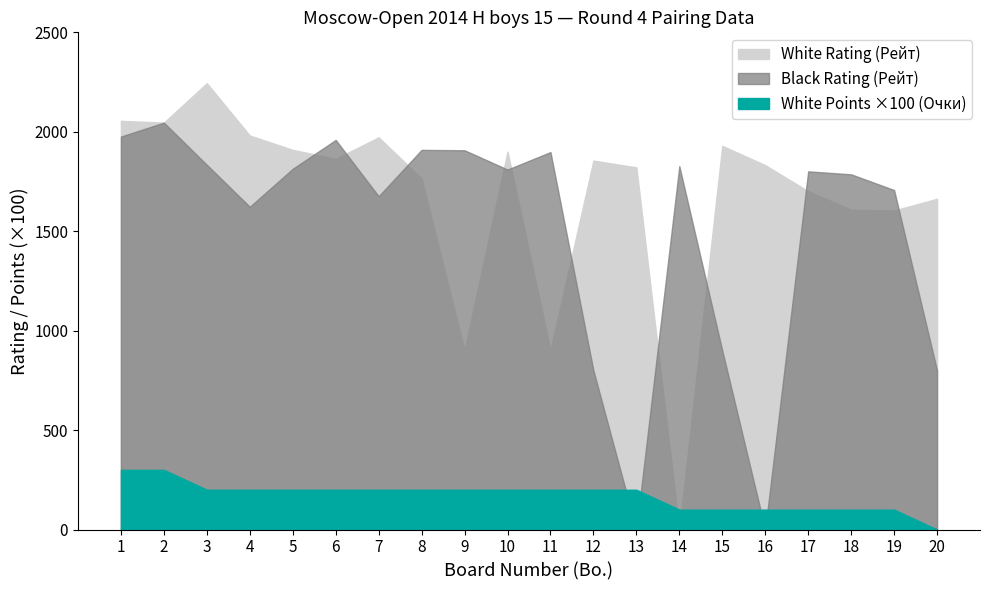

Where is the first local maximum for Black Rating (Рейт)?

2